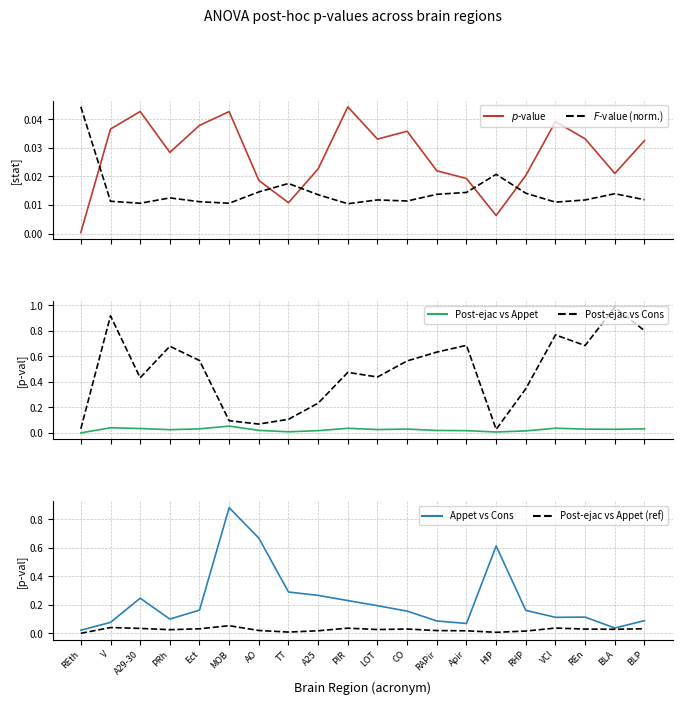

What position from the left is PIR?

10